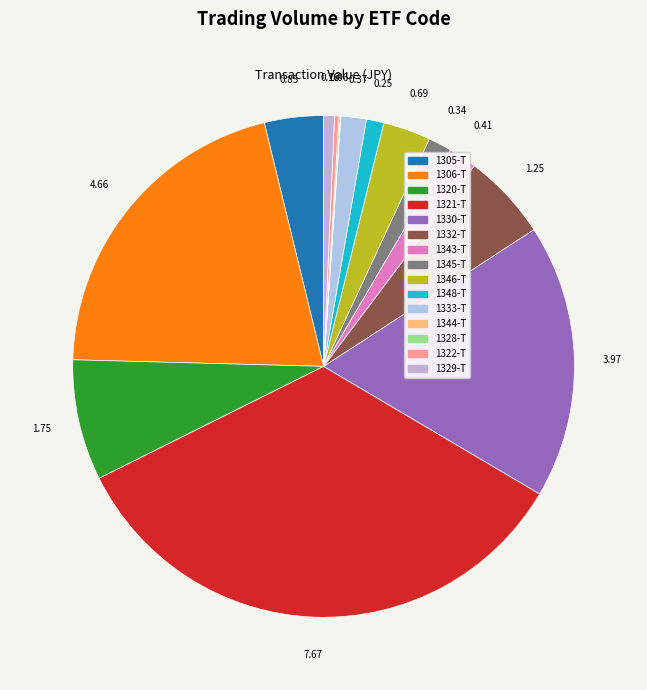

Count the number of slices in the pie.

15